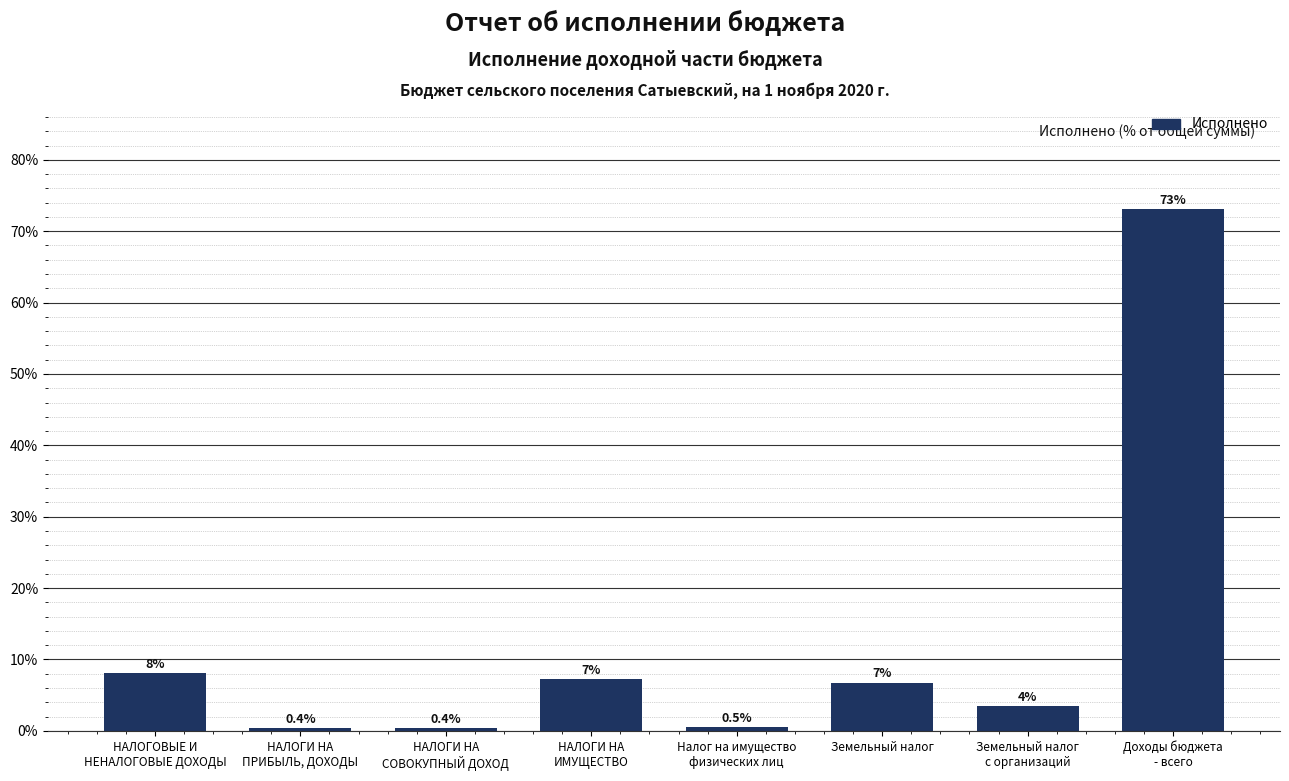

Reading left to right, extract all data points from this chart.

8.1	0.4	0.4	7.3	0.5	6.8	3.5	73.1